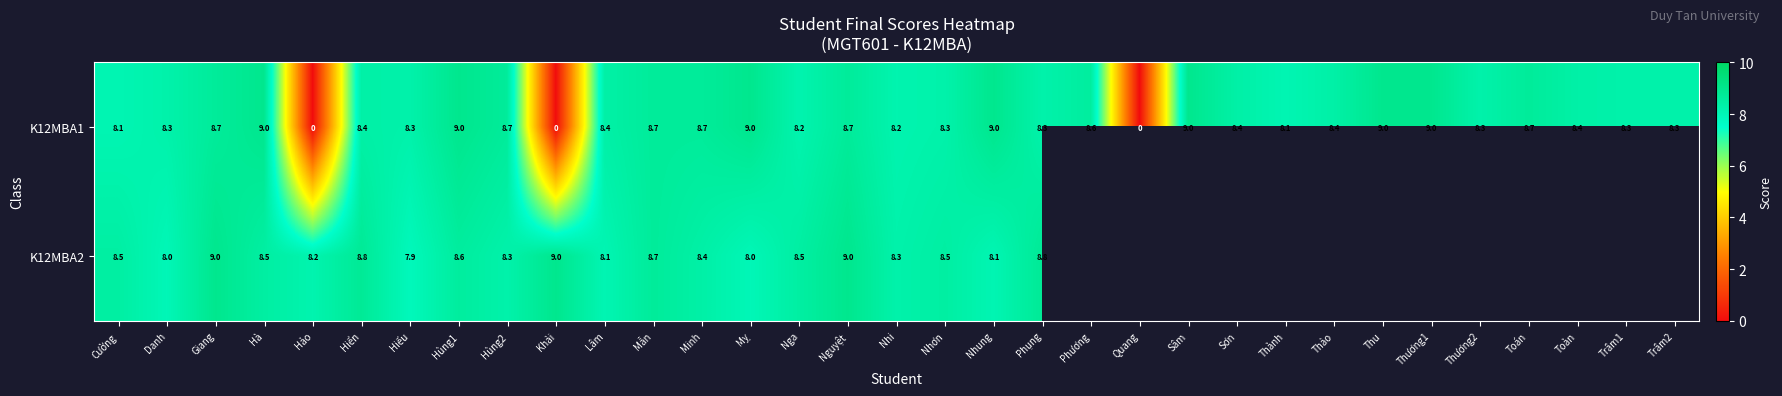

Where does the K12MBA1 series first go above 8?

Cường